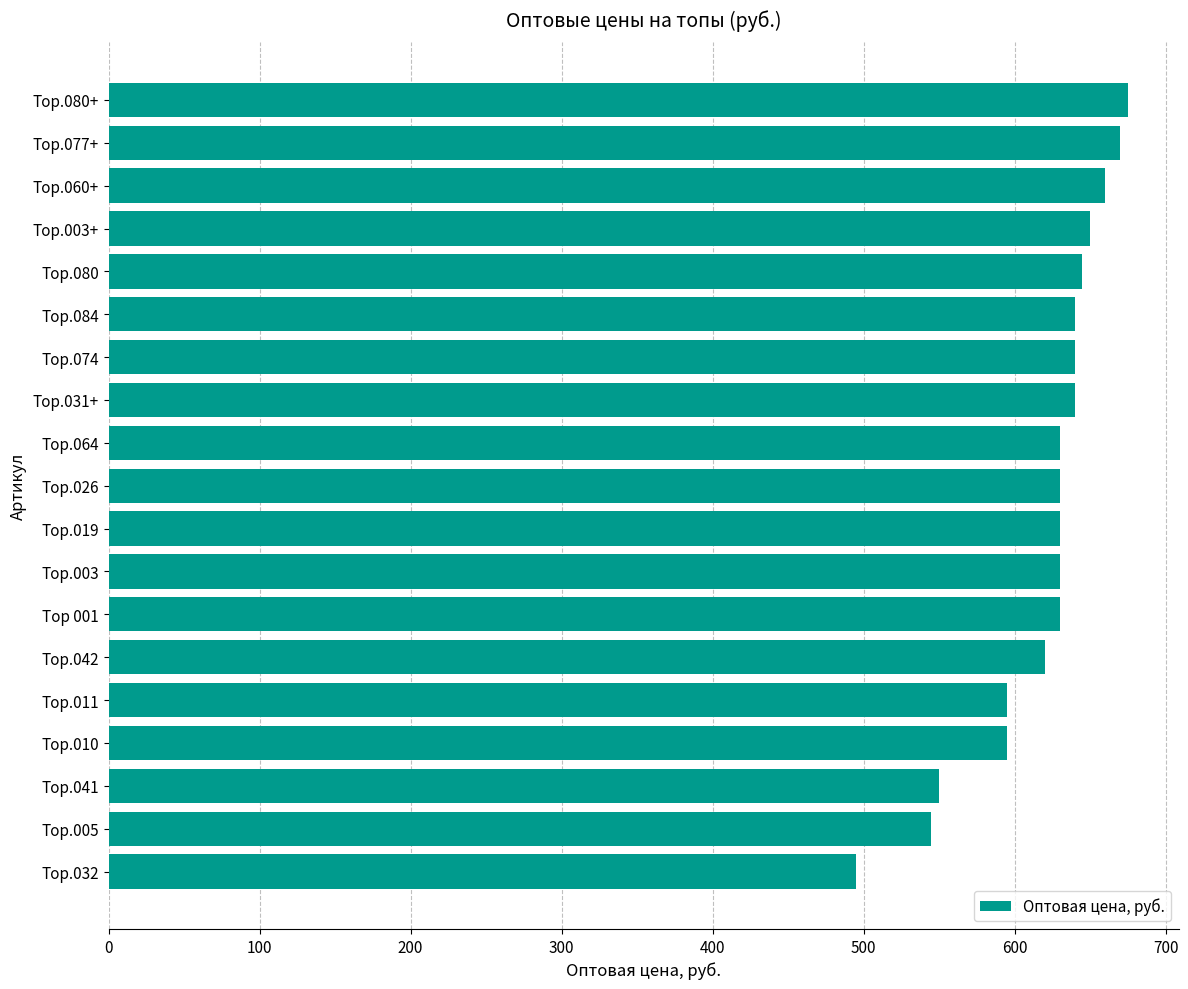

The value at Тор.003 is 1077. True or false?

False